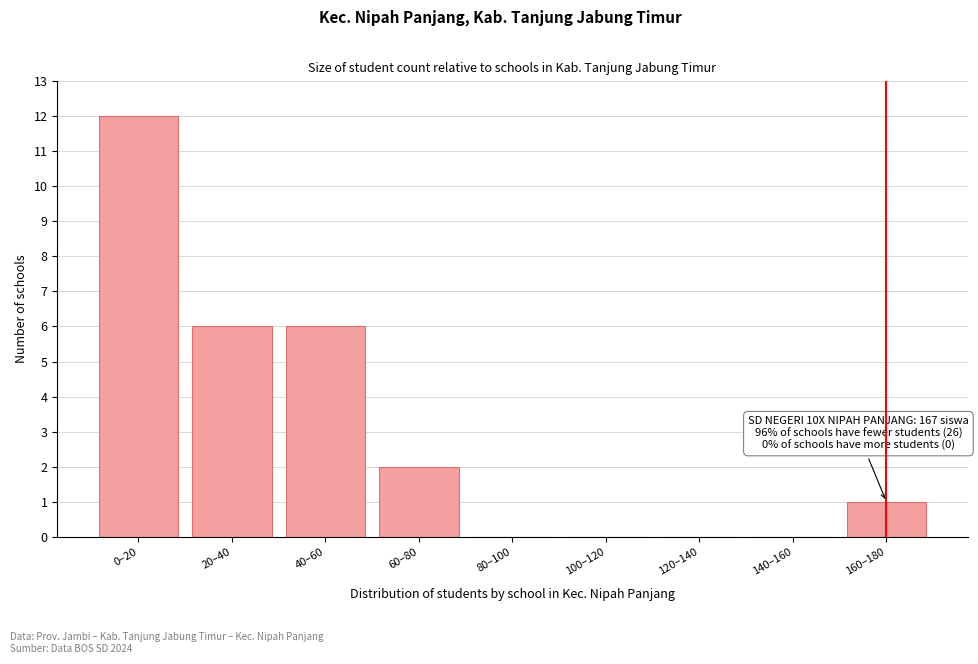

Reading right to left, extract all data points from this chart.

160–180=1	140–160=0	120–140=0	100–120=0	80–100=0	60–80=2	40–60=6	20–40=6	0–20=12